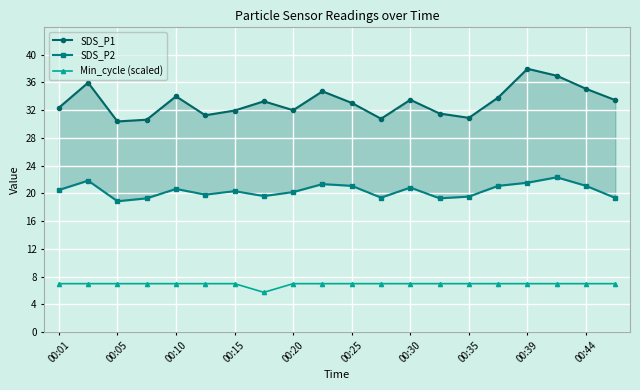

What is the difference between the maximum and minimum values in the SDS_P1 series?

7.6